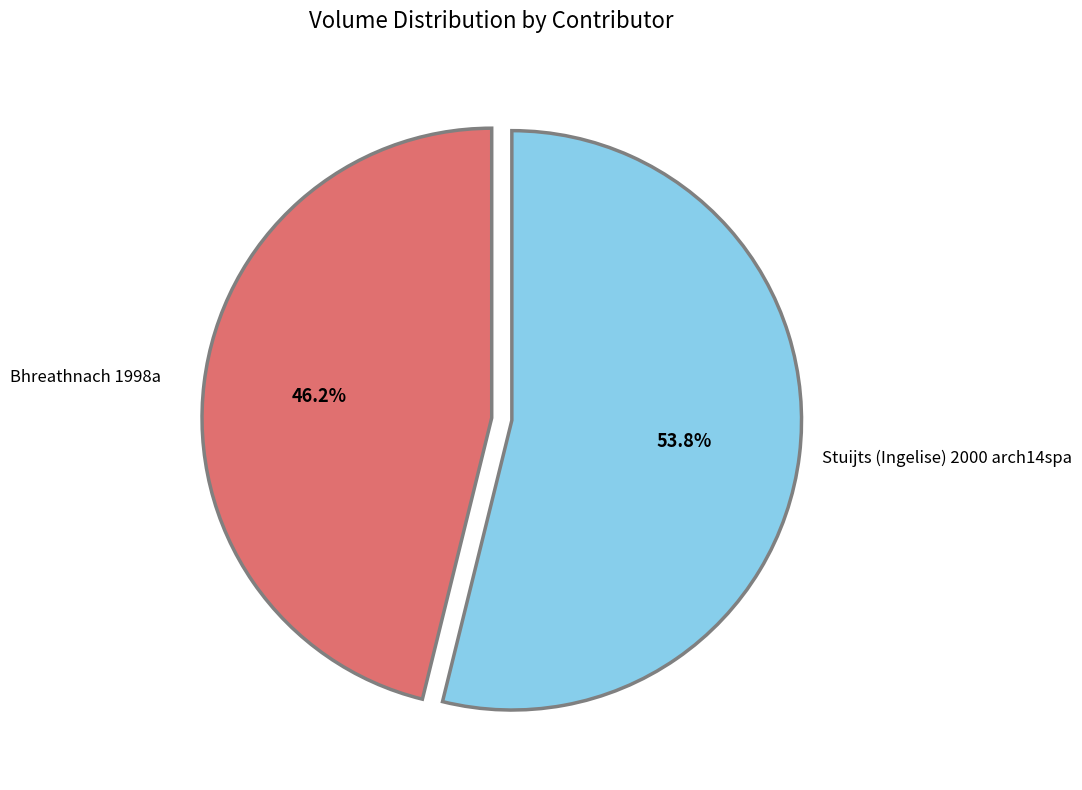

How many slices are in this pie chart?

2